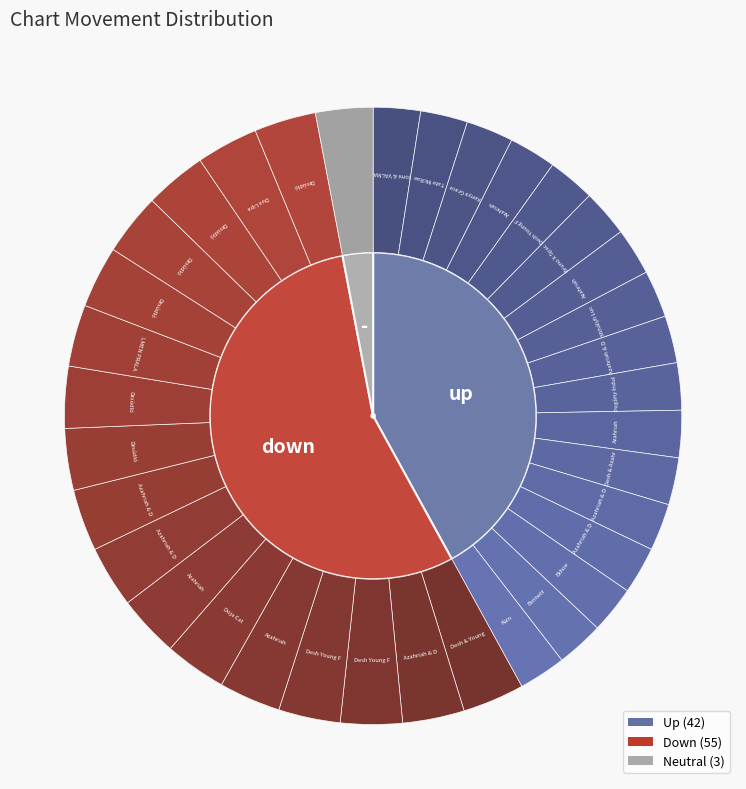

How many slices are in this pie chart?

3